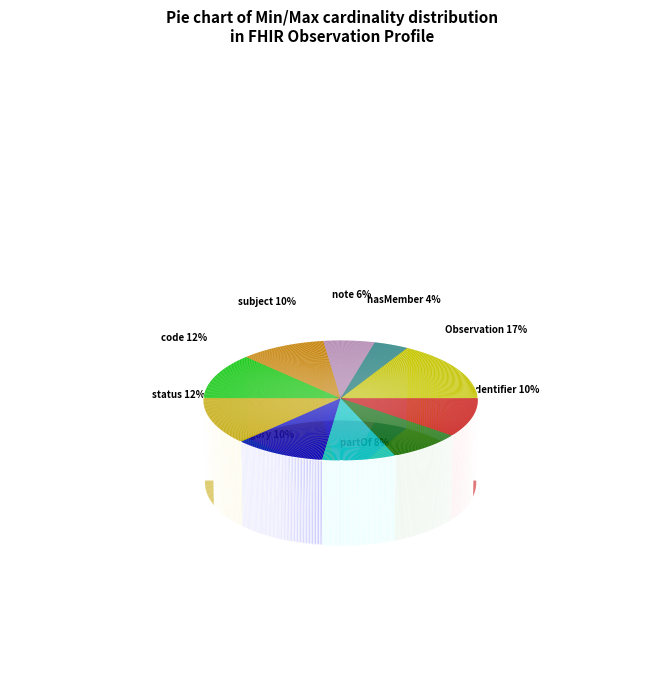

How many segments does this pie chart have?

10